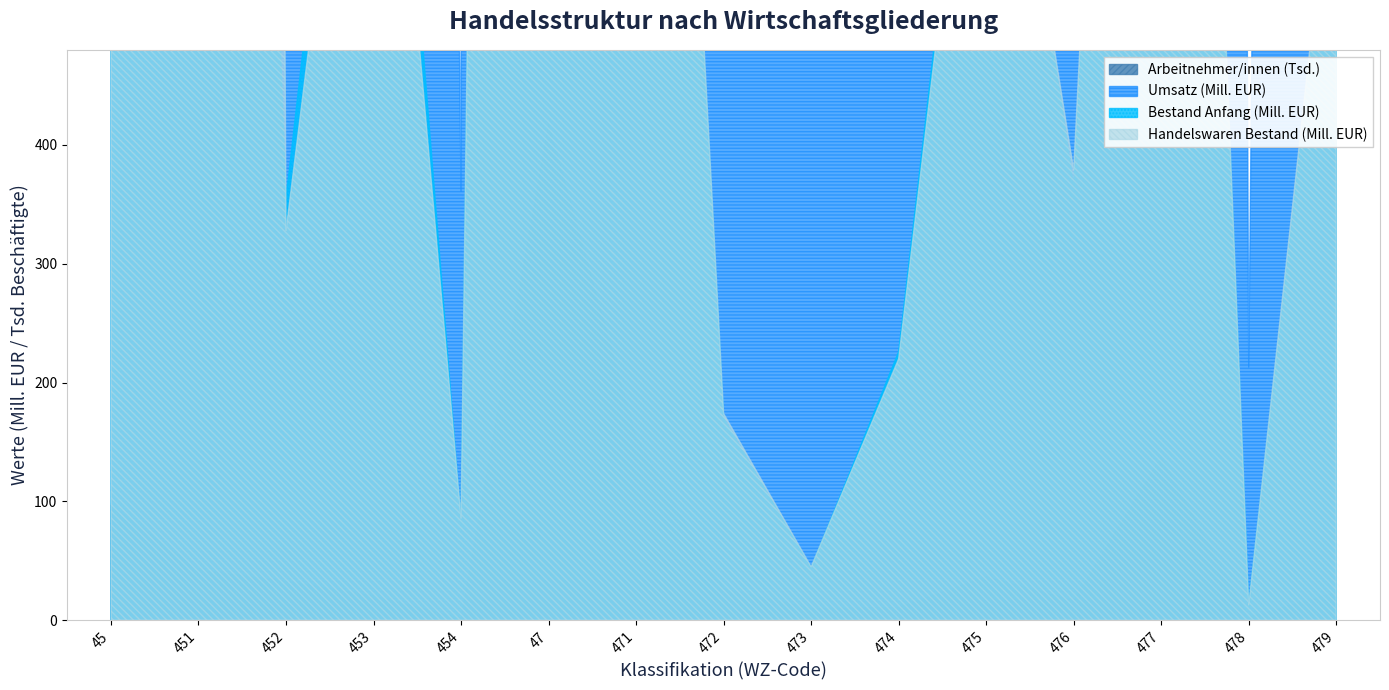

Which label corresponds to the largest value in the chart?

47